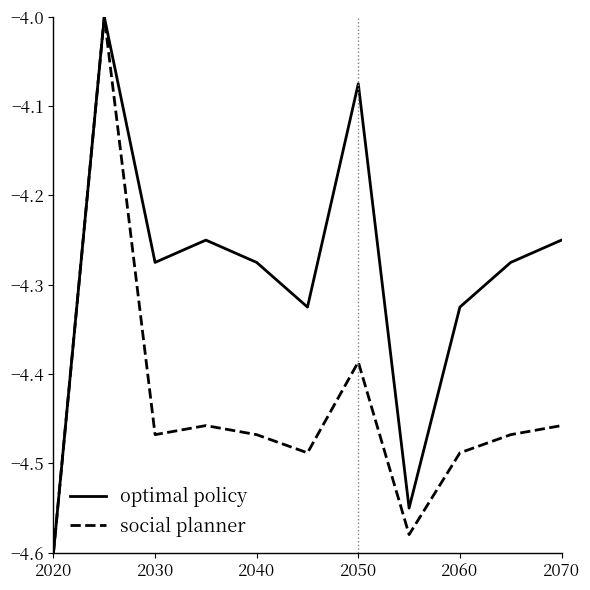

Rank the series by their average value, from highest to lowest.

optimal policy, social planner